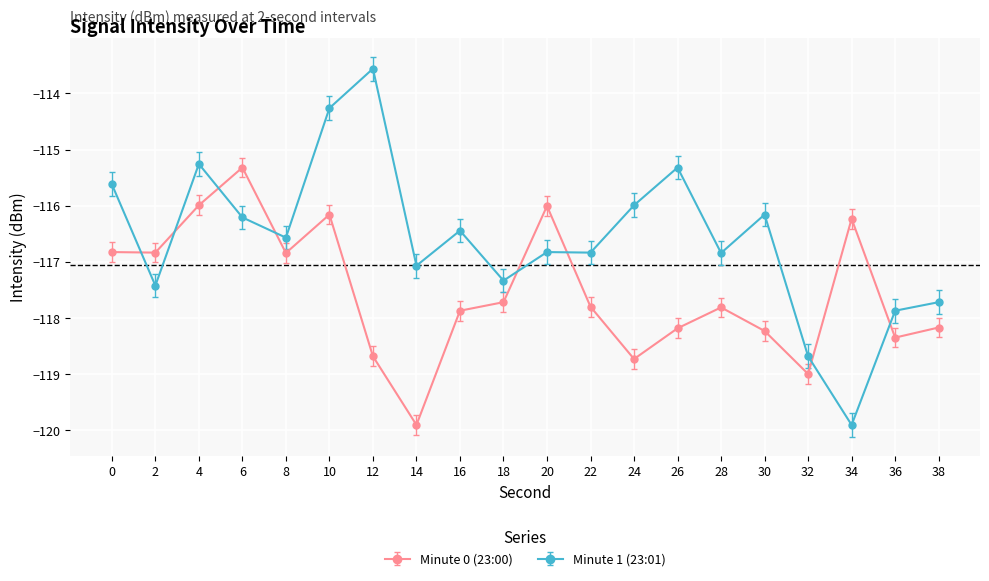

Which series has the largest range (max minus min)?

Minute 1 (23:01)